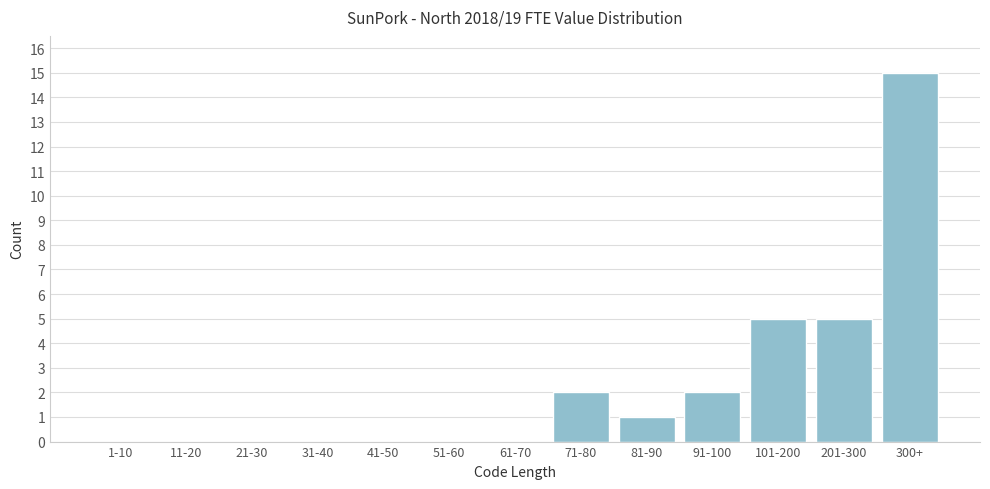

Reading left to right, extract all data points from this chart.

1-10=0	11-20=0	21-30=0	31-40=0	41-50=0	51-60=0	61-70=0	71-80=2	81-90=1	91-100=2	101-200=5	201-300=5	300+=15